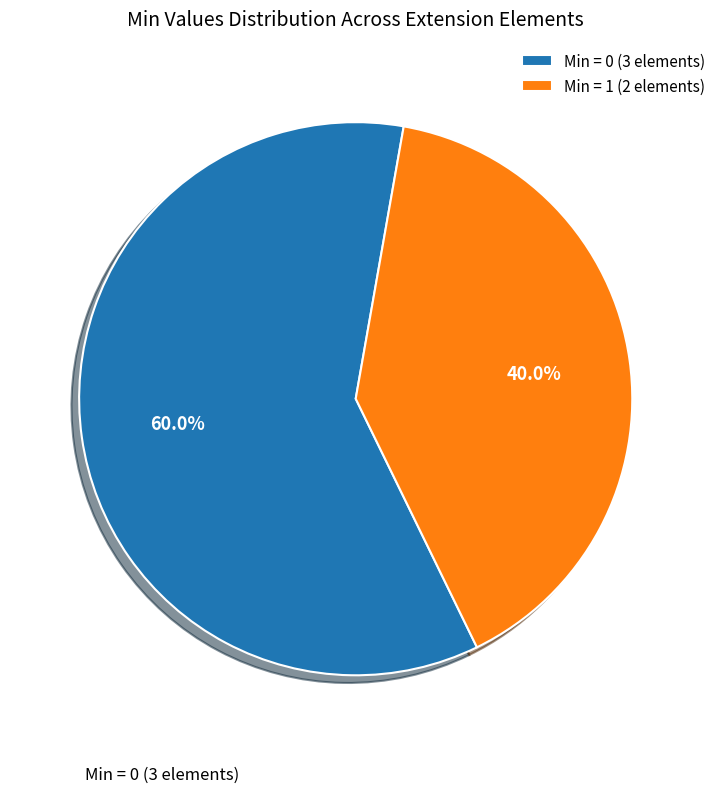

What is the largest slice in the pie chart?

Min = 0 (3 elements)